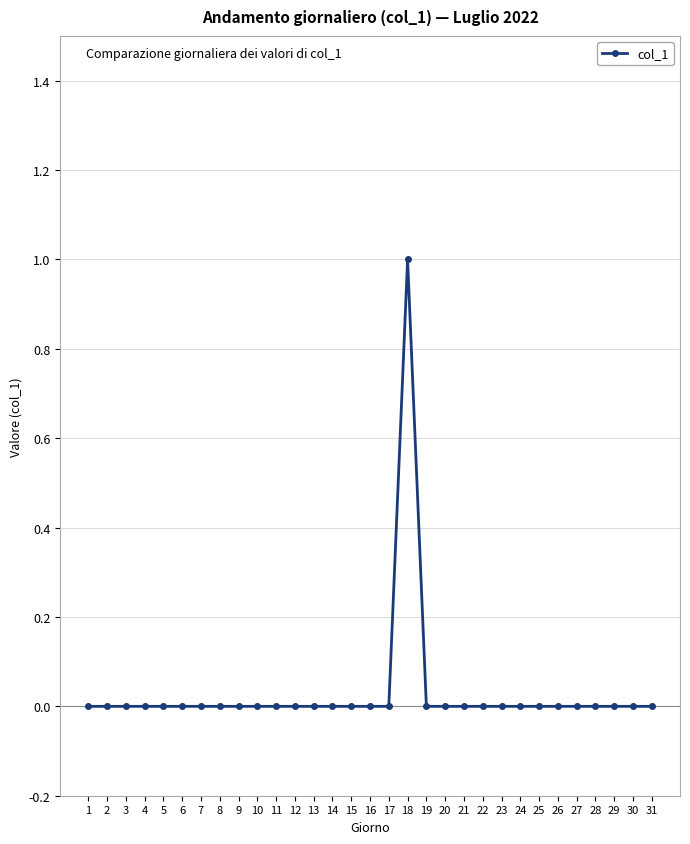

Reading left to right, transcribe all the data shown in this chart.

0	0	0	0	0	0	0	0	0	0	0	0	0	0	0	0	0	1	0	0	0	0	0	0	0	0	0	0	0	0	0